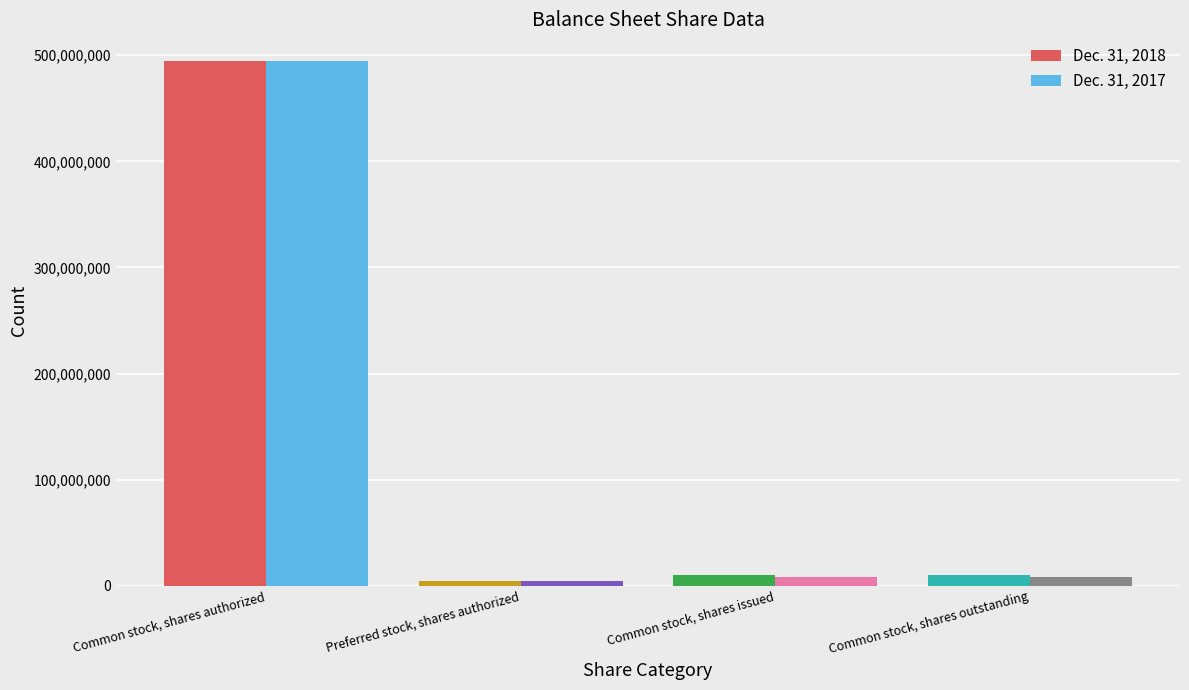

How many data points does each series have?

4